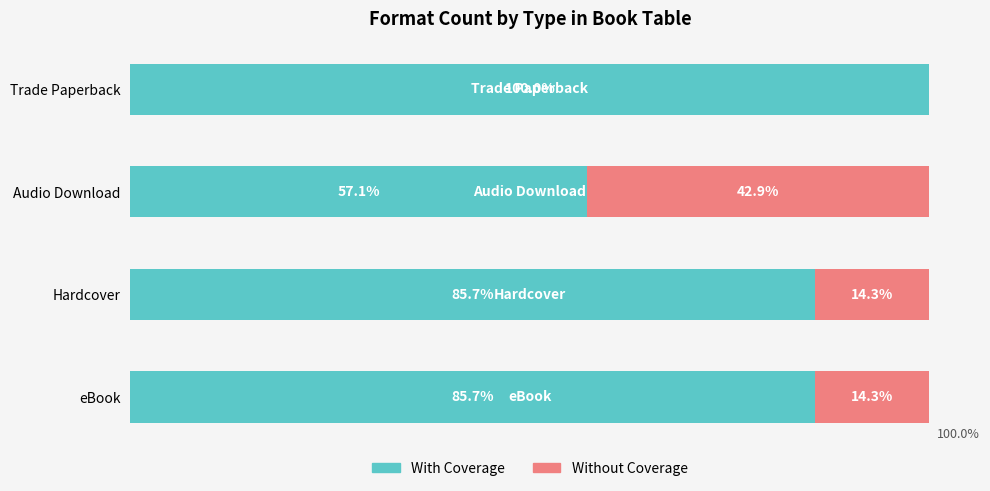

Which category has the highest value in the With Coverage series?

Trade Paperback